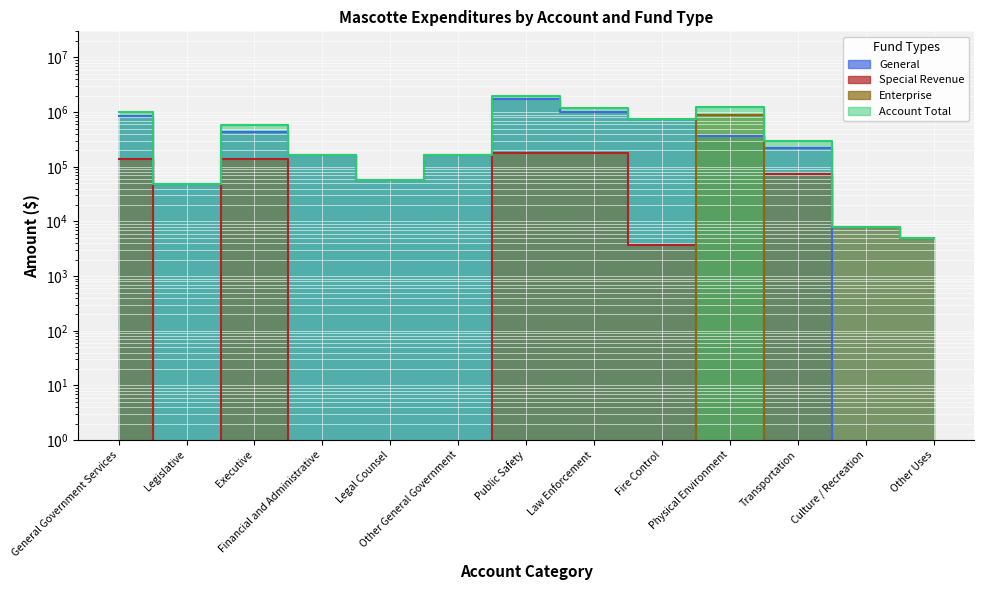

Between Other Uses and Financial and Administrative, which is larger?

Financial and Administrative